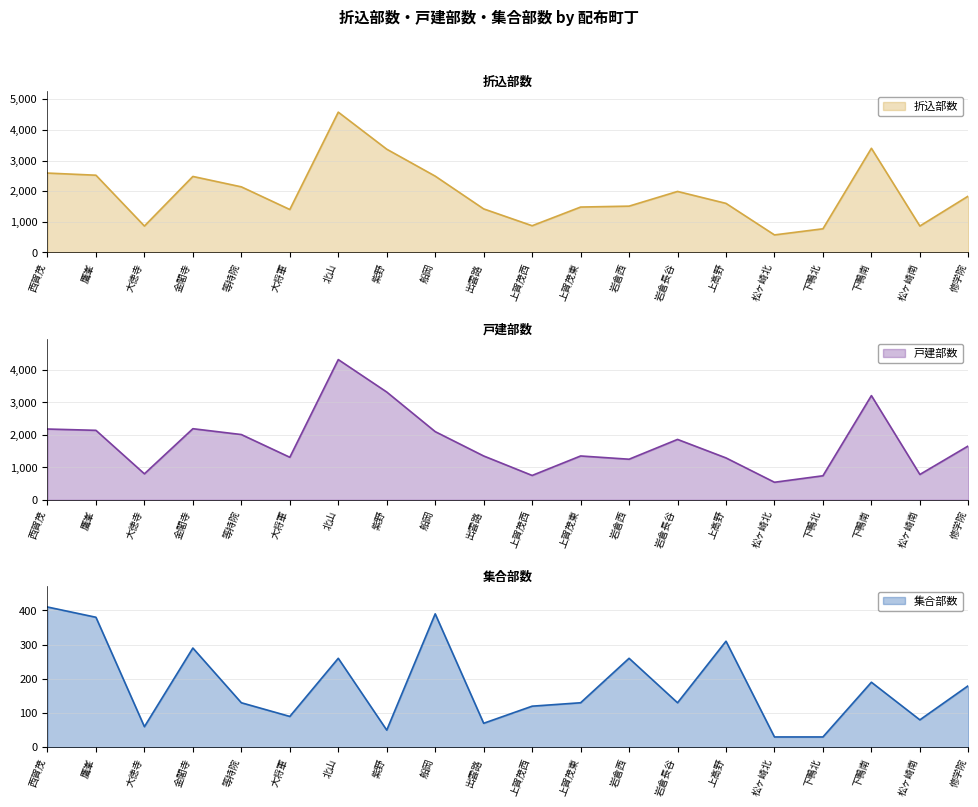

At 上高野, list the series in order from smallest to largest.

集合部数, 戸建部数, 折込部数